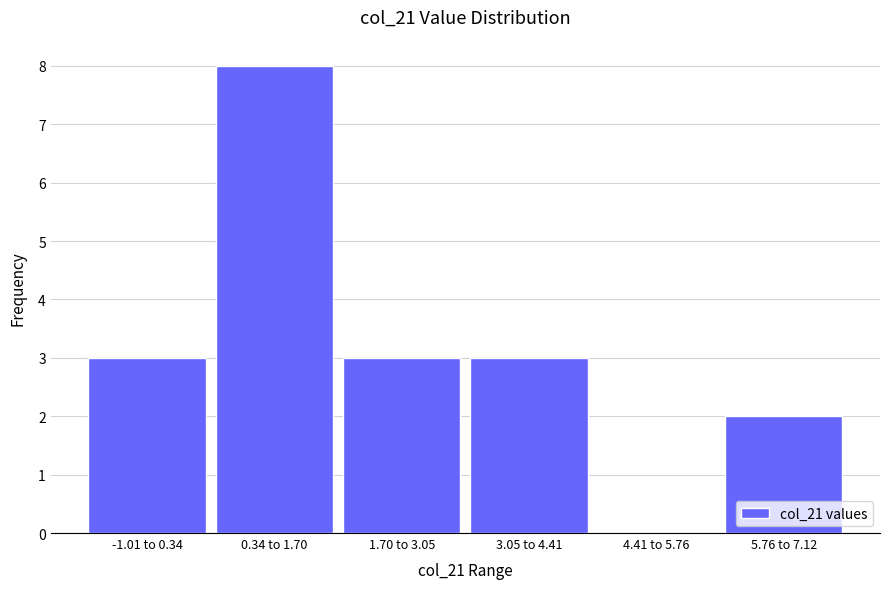

Reading left to right, extract all data points from this chart.

-1.01 to 0.34=3	0.34 to 1.70=8	1.70 to 3.05=3	3.05 to 4.41=3	4.41 to 5.76=0	5.76 to 7.12=2